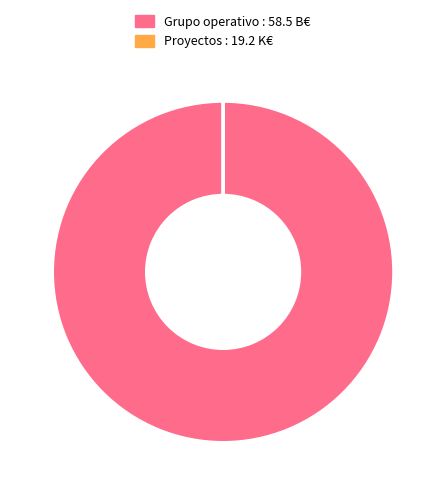

Is there a majority slice in this chart?

Yes